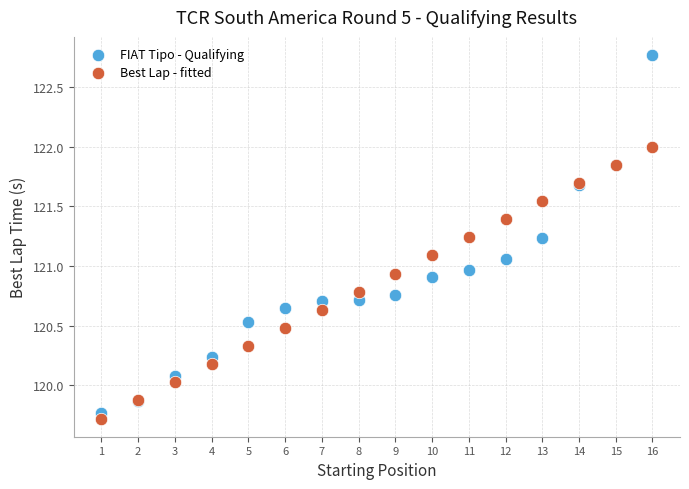

What are all the series names shown in the legend?

FIAT Tipo - Qualifying, Best Lap - fitted